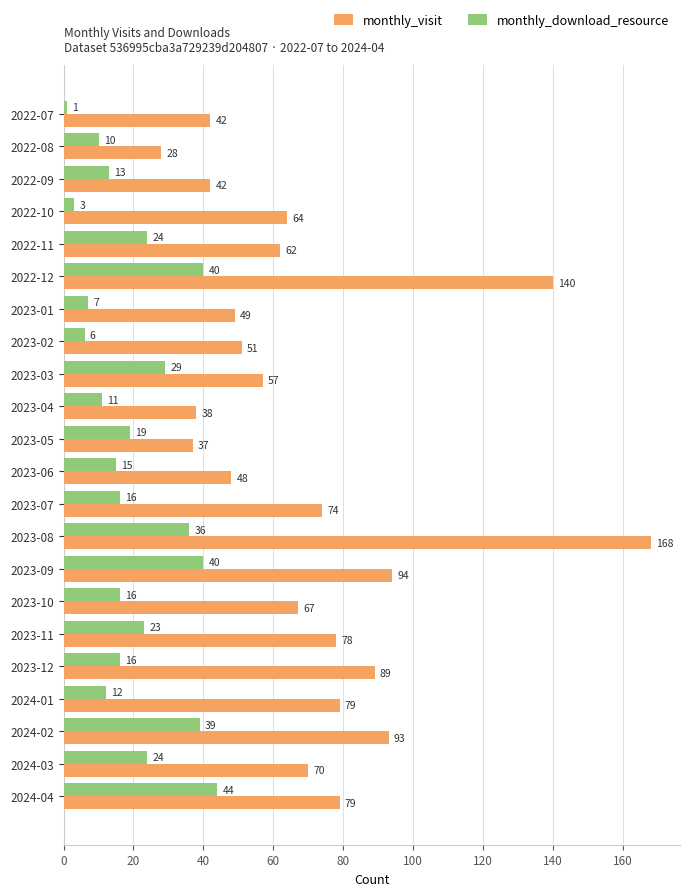

Which series has the largest range (max minus min)?

monthly_visit